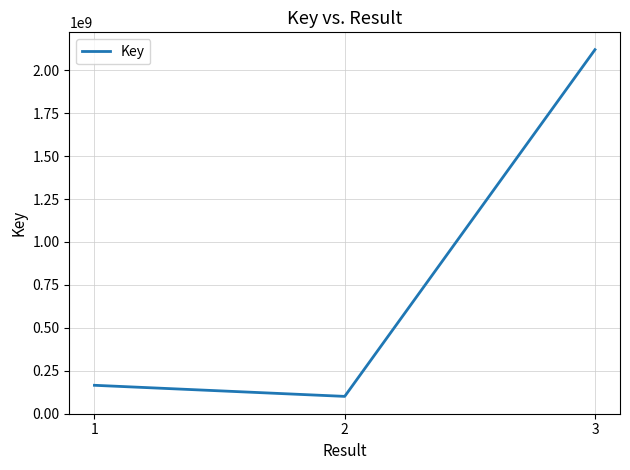

How many categories are shown in the chart?

3